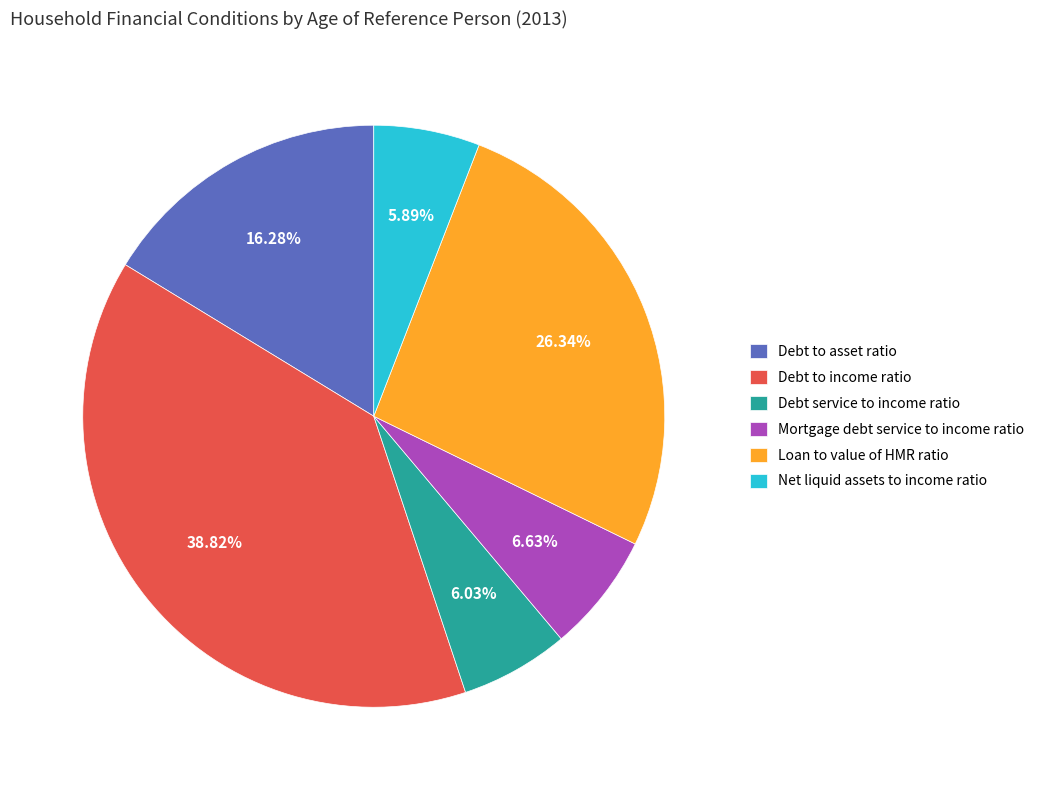

Which slice is the largest?

Debt to income ratio